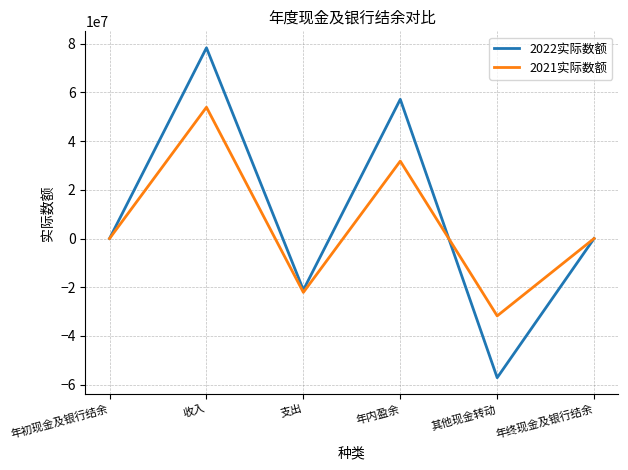

What position from the left is 年内盈余?

4